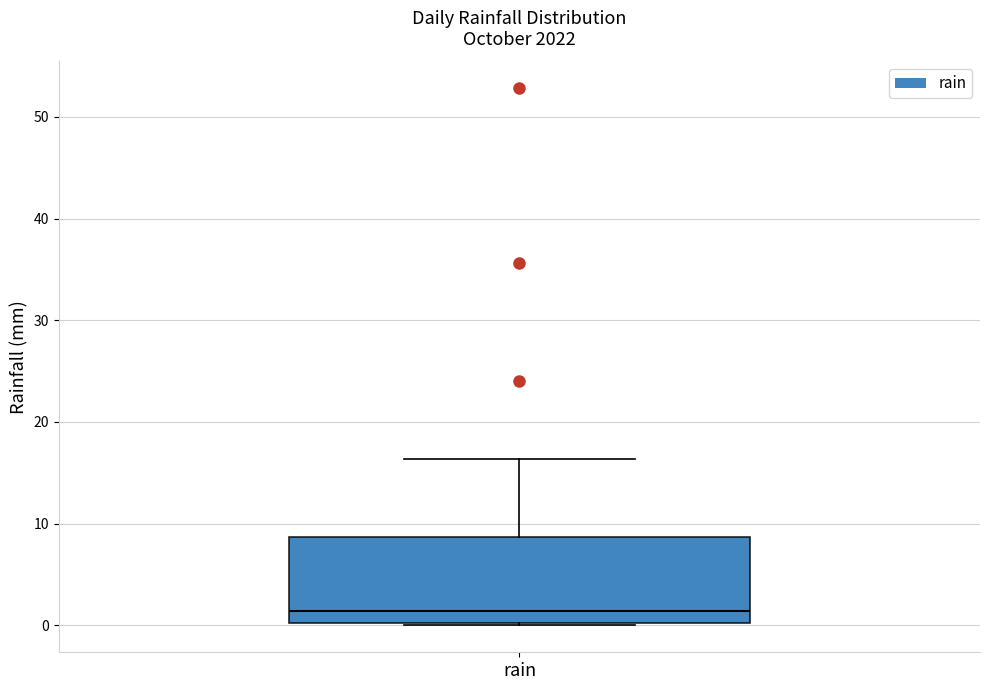

Where is the lower edge of the box for rain on the y-axis? The values are not printed on the chart, so give them approximately, as read against the axis.

0